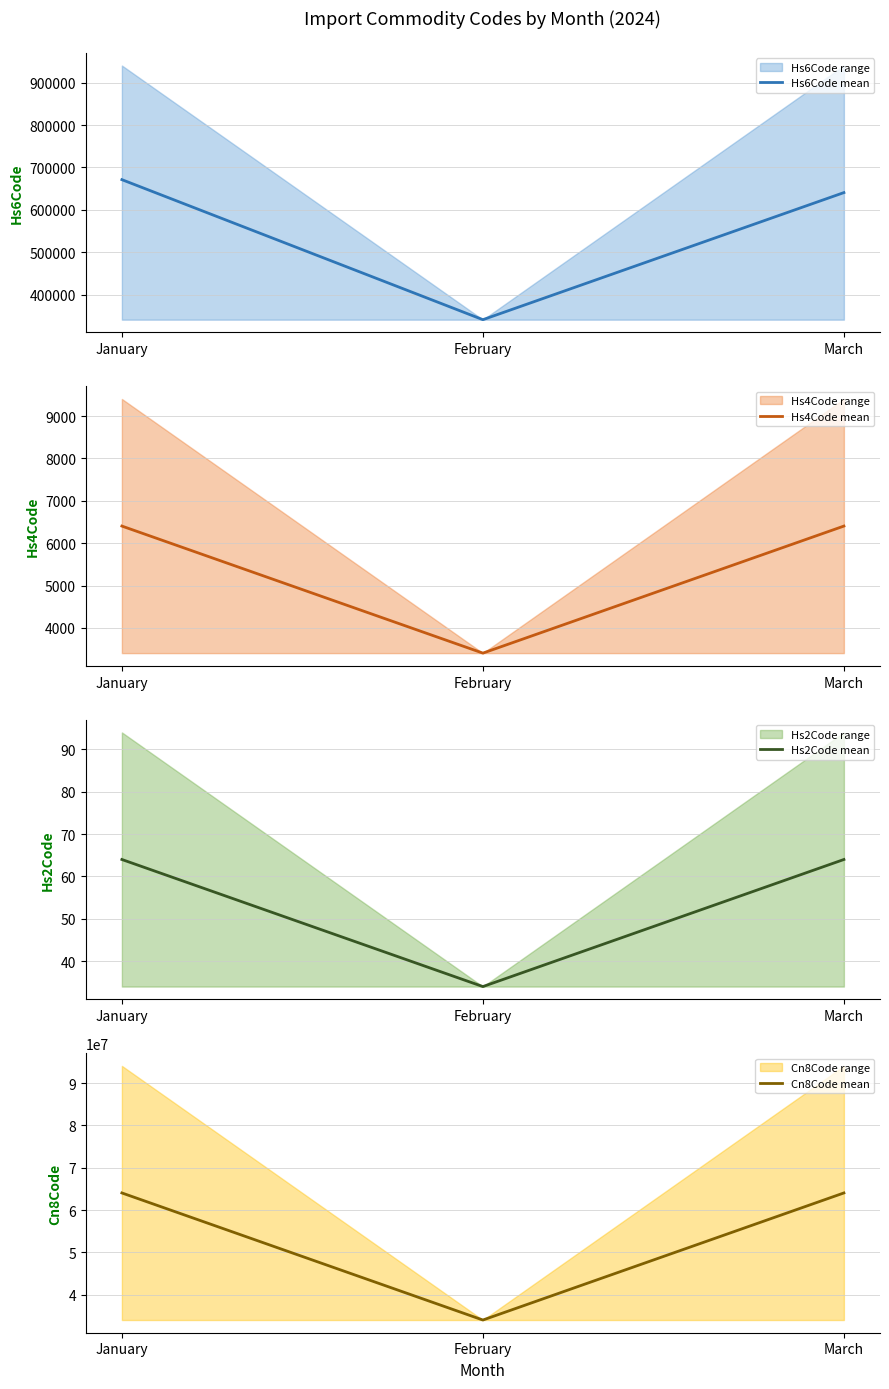

Reading left to right, extract all data points from this chart.

Hs6Code mean: 671149	340600	640574
Hs4Code mean: 6405	3406	6405
Hs2Code mean: 64	34	64
Cn8Code mean: 64057495	34060000	64057495